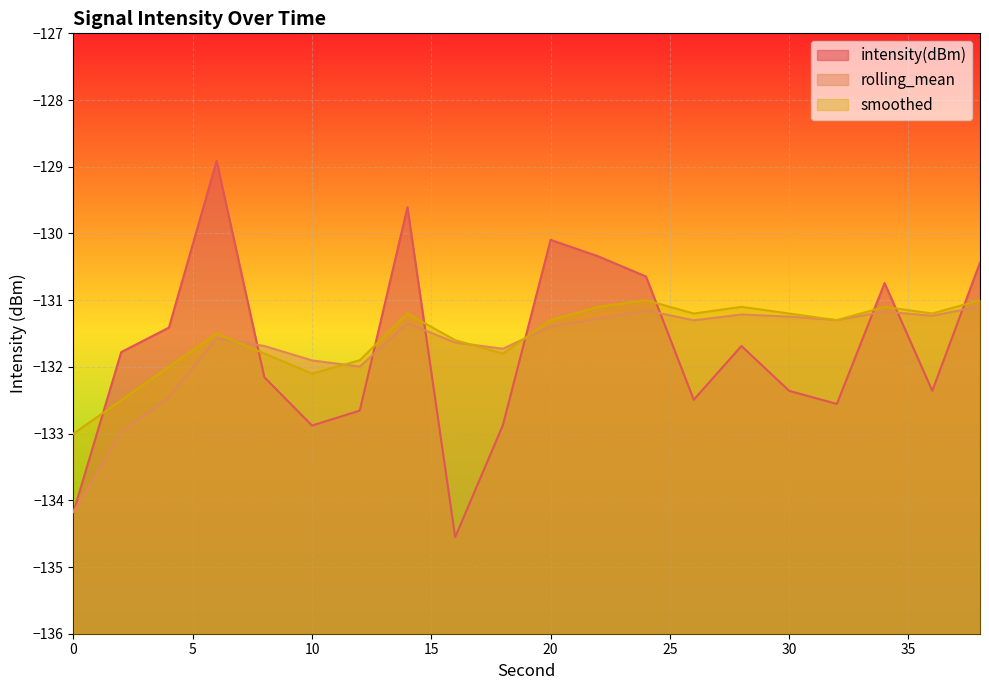

Reading left to right, list all the values displayed in this chart.

intensity(dBm): 0=-134.2	2=-131.8	4=-131.4	6=-128.9	8=-132.2	10=-132.9	12=-132.7	14=-129.6	16=-134.6	18=-132.9	20=-130.1	22=-130.3	24=-130.6	26=-132.5	28=-131.7	30=-132.4	32=-132.6	34=-130.7	36=-132.4	38=-130.4
rolling_mean: 0=-134.2	2=-133.0	4=-132.5	6=-131.6	8=-131.7	10=-131.9	12=-132.0	14=-131.3	16=-131.6	18=-131.7	20=-131.4	22=-131.3	24=-131.2	26=-131.3	28=-131.2	30=-131.2	32=-131.3	34=-131.2	36=-131.2	38=-131.1
smoothed: 0=-133.0	2=-132.5	4=-132.0	6=-131.5	8=-131.8	10=-132.1	12=-131.9	14=-131.2	16=-131.6	18=-131.8	20=-131.3	22=-131.1	24=-131.0	26=-131.2	28=-131.1	30=-131.2	32=-131.3	34=-131.1	36=-131.2	38=-131.0